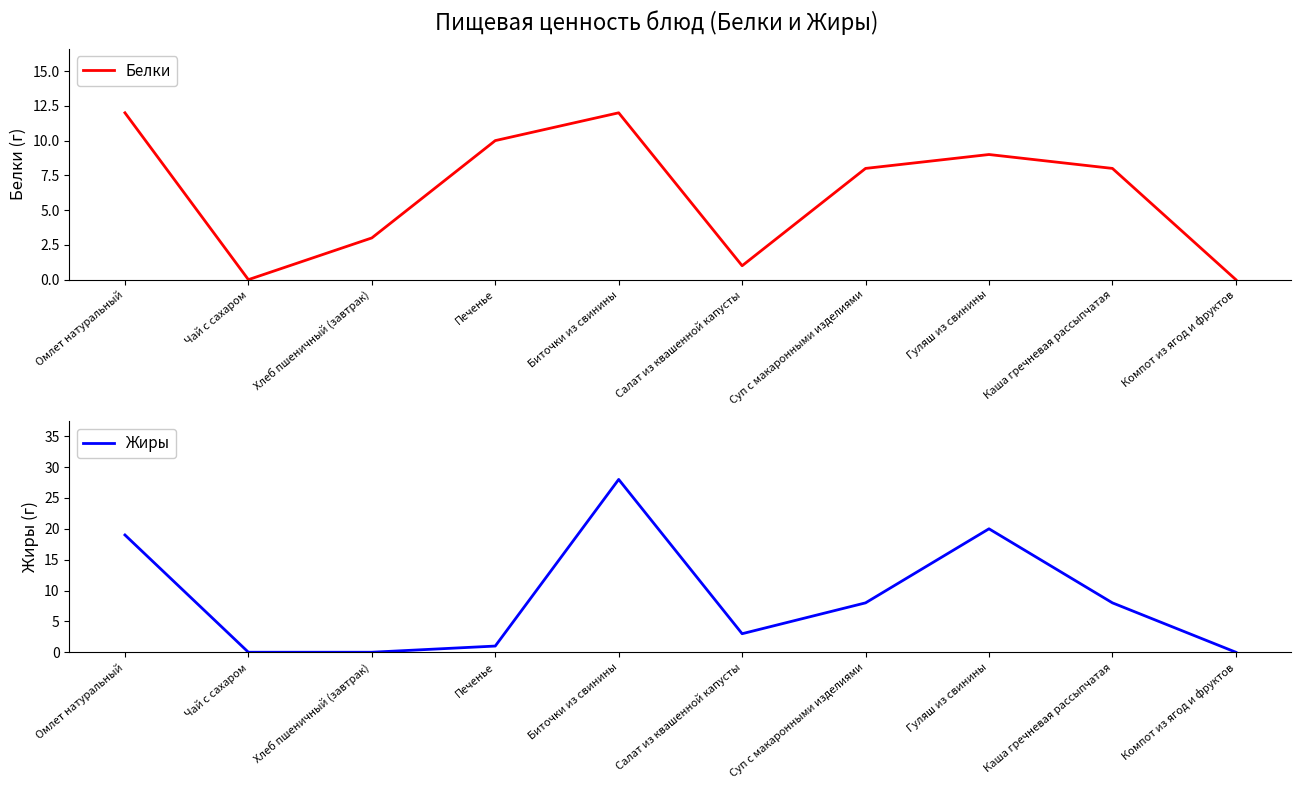

True or false: Белки and Жиры cross at least once.

True